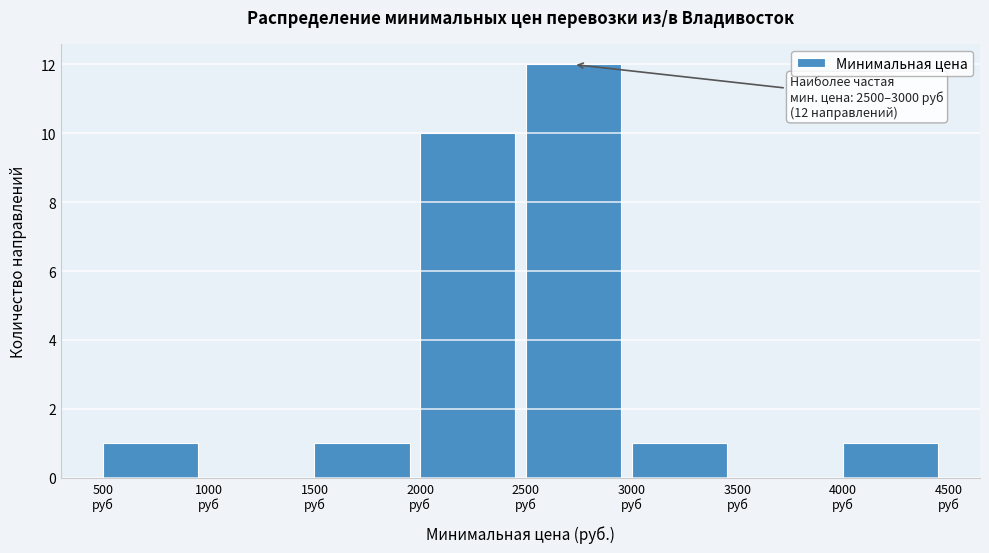

Over which range of the x-axis is the bar tallest?

2500 to 3000